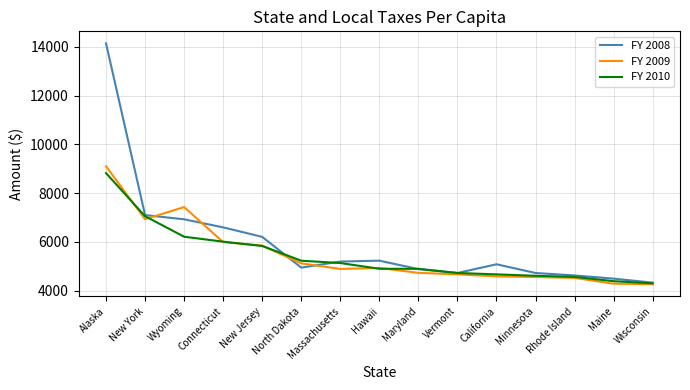

Is it true that FY 2010 equals 4391.1 at Maine?

True